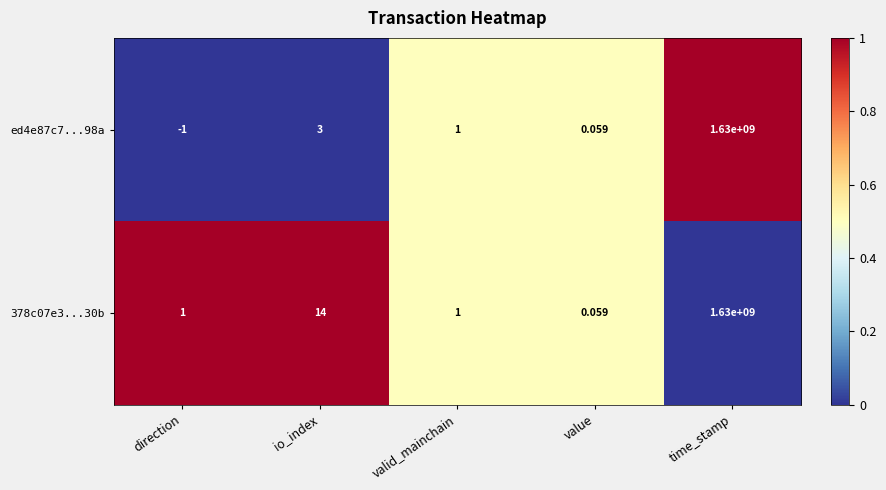

Where is 378c07e3...30b nearest to the value 815000000?

io_index